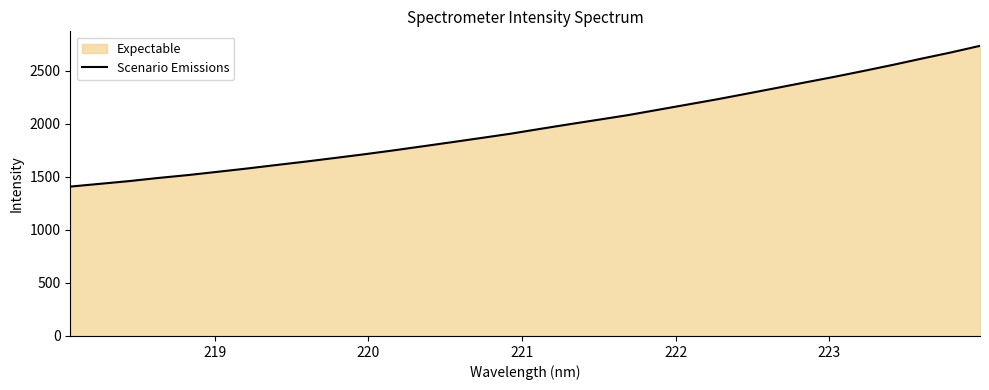

Reading left to right, transcribe all the data shown in this chart.

1409.4	1435.1	1461.0	1490.9	1517.8	1548.3	1579.3	1612.5	1644.7	1679.0	1713.8	1750.7	1789.4	1828.5	1868.2	1908.5	1953.6	1997.6	2040.6	2083.8	2132.8	2182.1	2231.1	2283.4	2336.6	2390.2	2443.2	2498.7	2556.0	2616.1	2674.3	2737.2